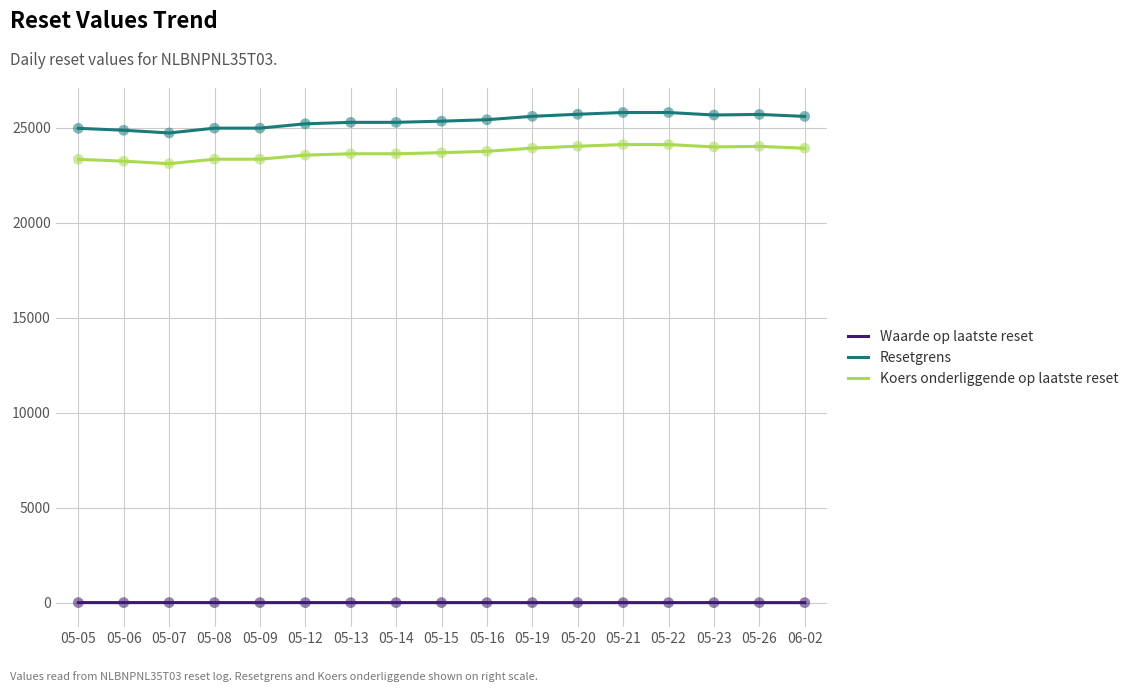

What is the difference between the maximum and minimum values in the Koers onderliggende op laatste reset series?

1006.4